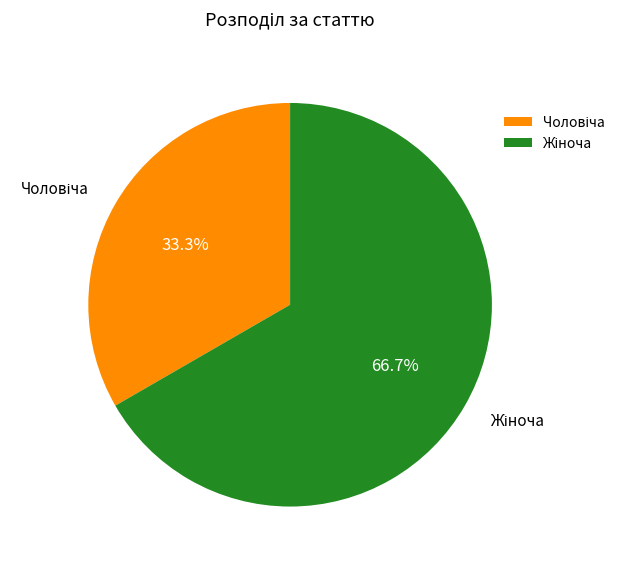

Is there any slice that represents more than half of the pie?

Yes